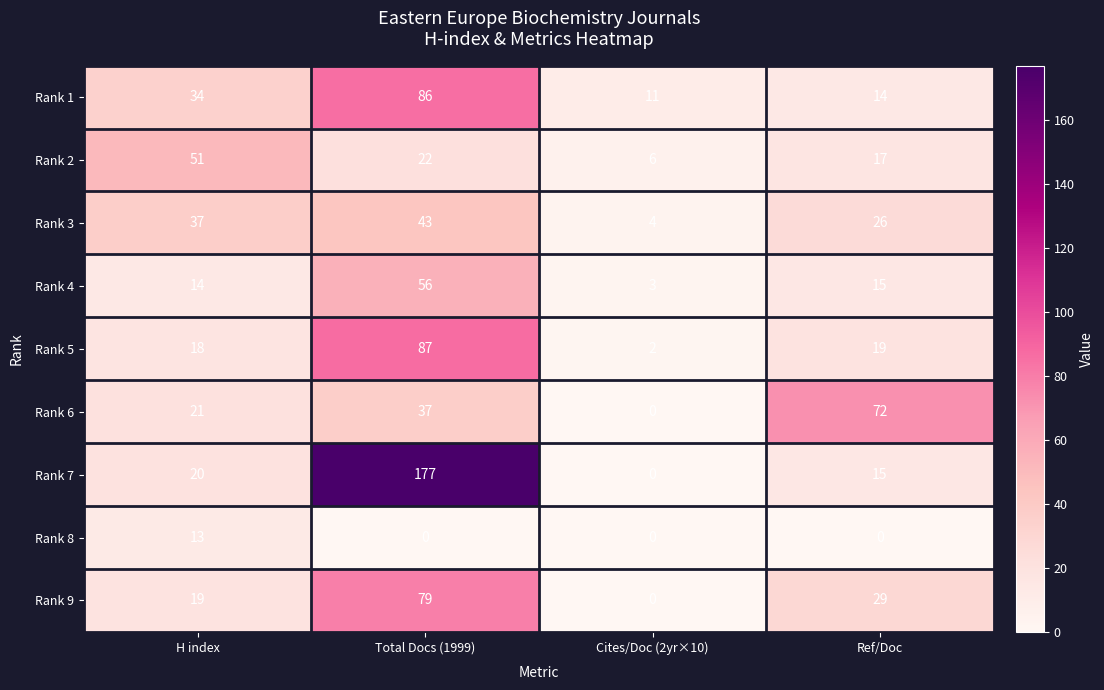

What is the approximate value of Rank 3 at Ref/Doc, to the nearest 10?

30